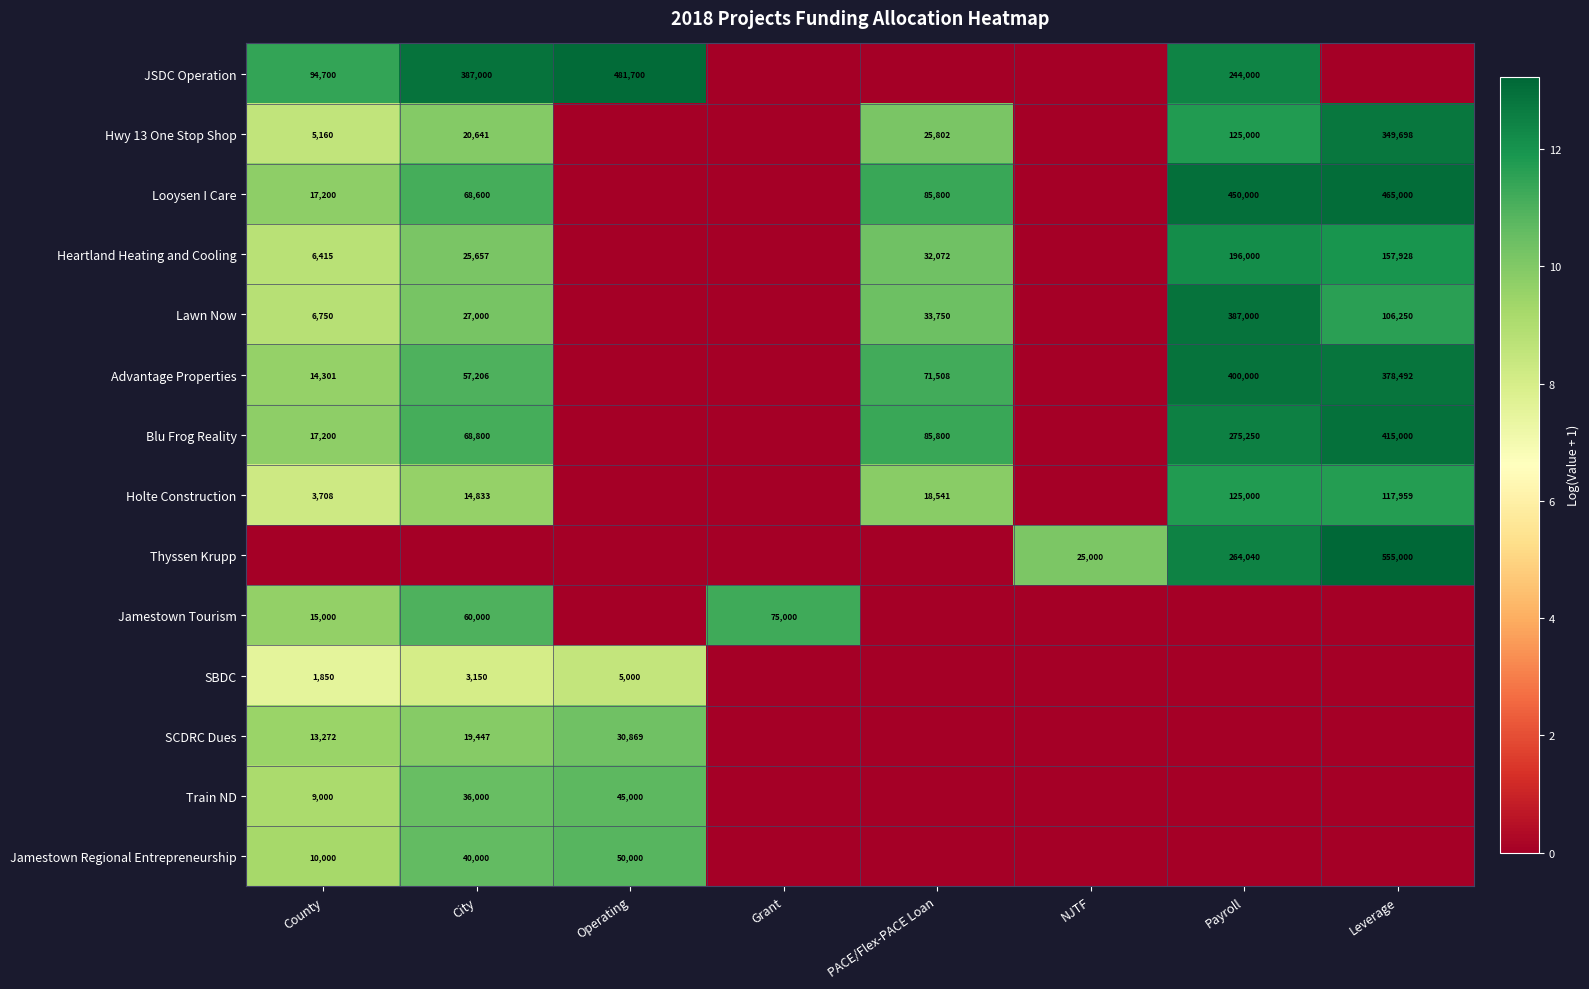

Is the value of Lawn Now at City greater than the value of Train ND at Operating?

No